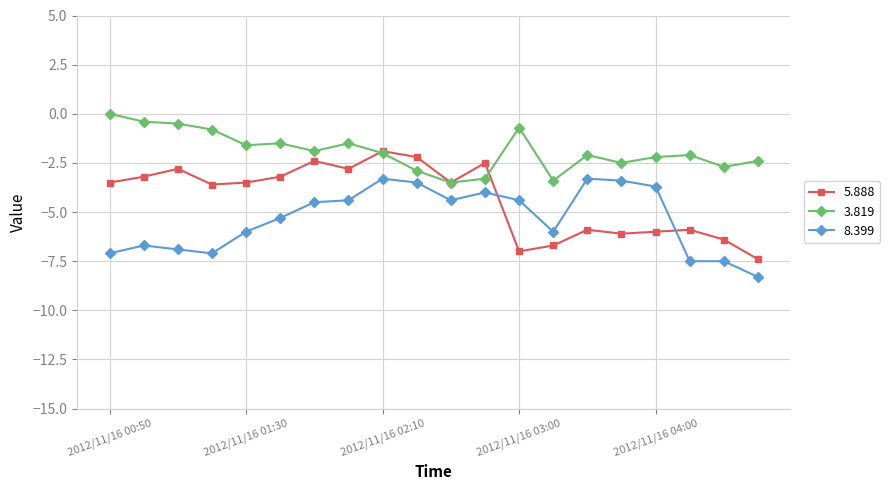

How many lines are shown in the chart?

3